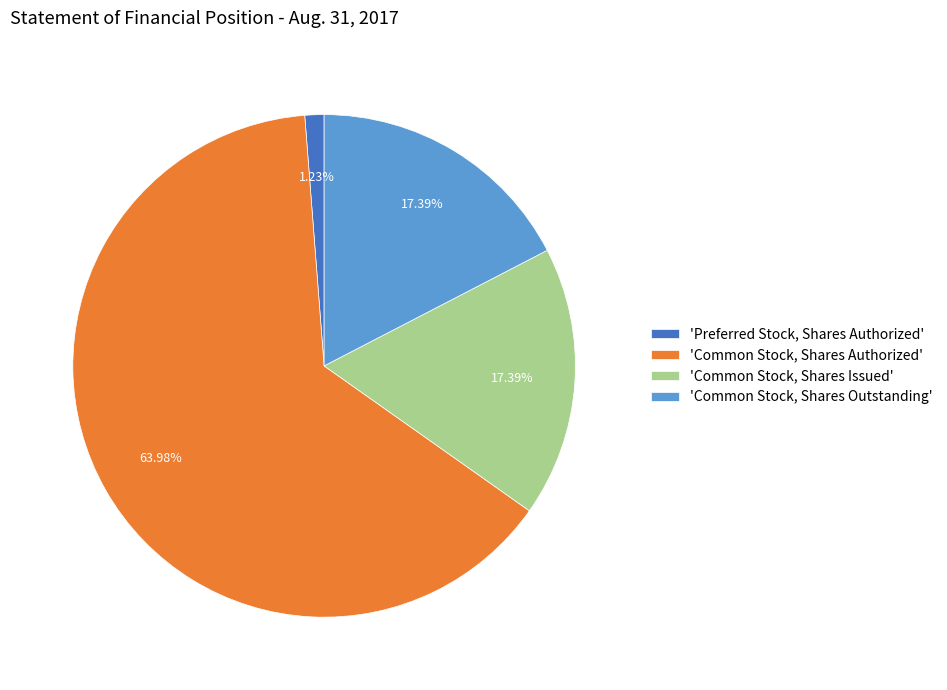

Which slice is the largest?

'Common Stock, Shares Authorized'